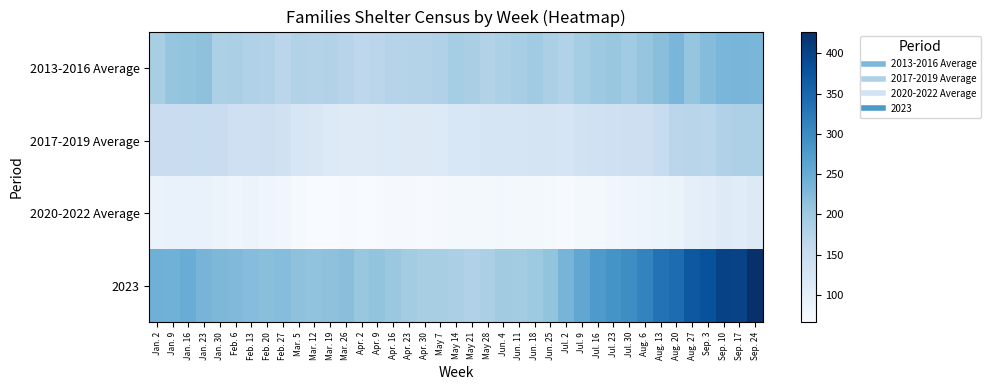

What is the minimum value shown in the chart?

66.0